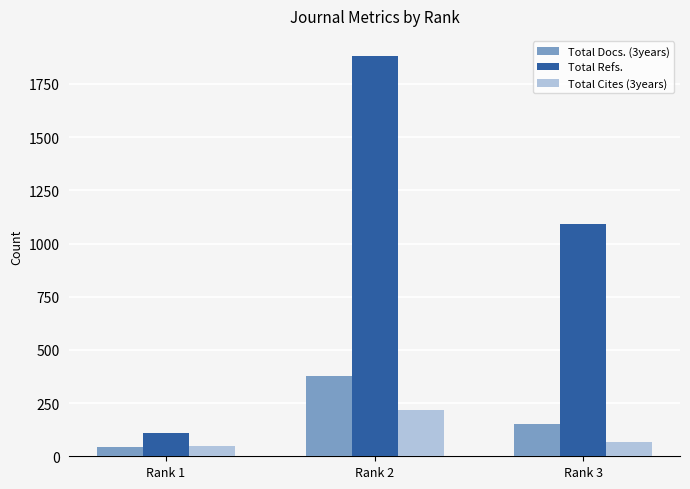

Where is Total Docs. (3years) nearest to the value 209?

Rank 3